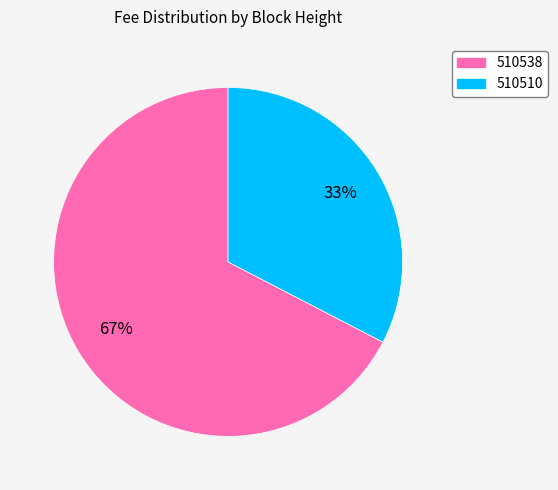

Is the sum of 510538 and 510510 greater than half?

Yes